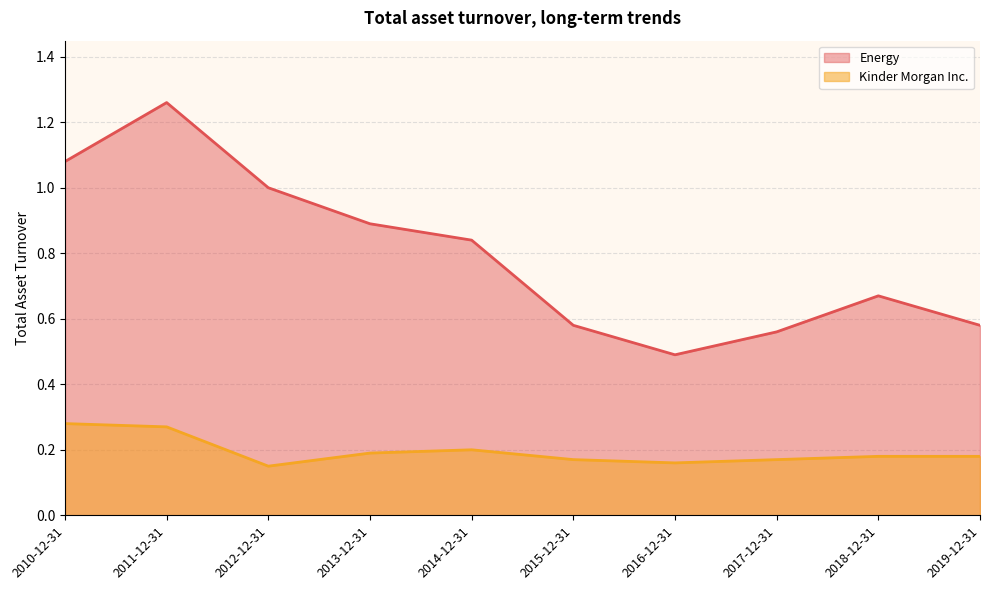

Reading left to right, what are all the values shown in this chart?

Energy: 2019-12-31=0.6	2018-12-31=0.7	2017-12-31=0.6	2016-12-31=0.5	2015-12-31=0.6	2014-12-31=0.8	2013-12-31=0.9	2012-12-31=1.0	2011-12-31=1.3	2010-12-31=1.1
Kinder Morgan Inc.: 2019-12-31=0.2	2018-12-31=0.2	2017-12-31=0.2	2016-12-31=0.2	2015-12-31=0.2	2014-12-31=0.2	2013-12-31=0.2	2012-12-31=0.1	2011-12-31=0.3	2010-12-31=0.3